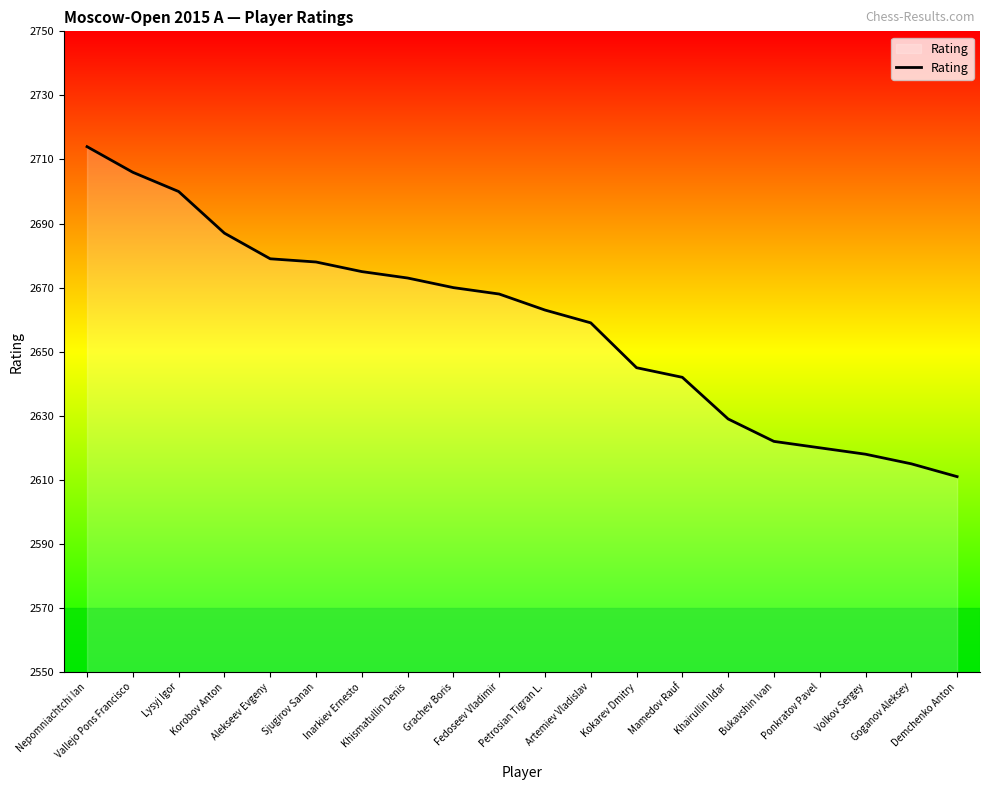

What is the minimum value shown in the chart?

2611